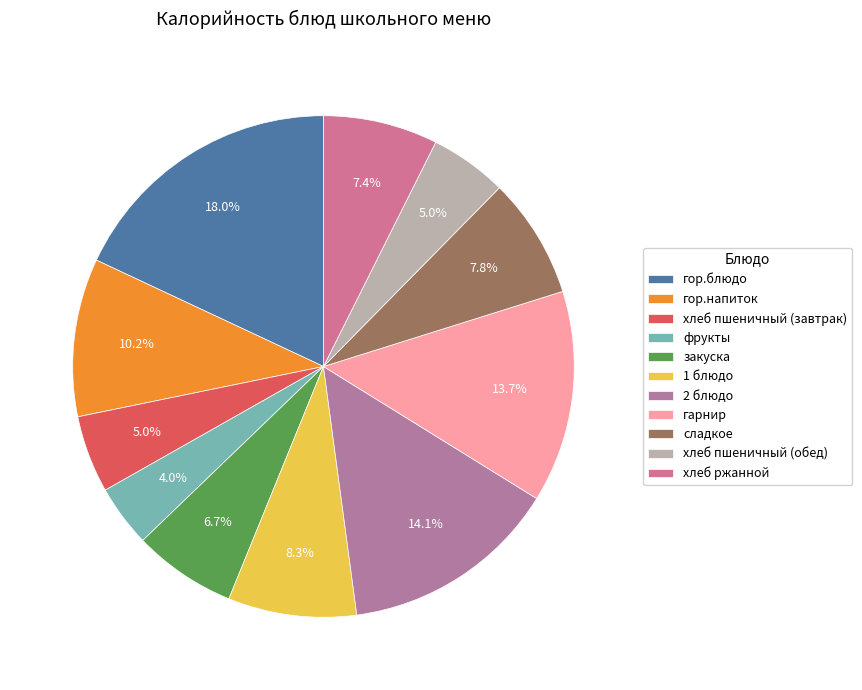

Does any single category account for the majority?

No